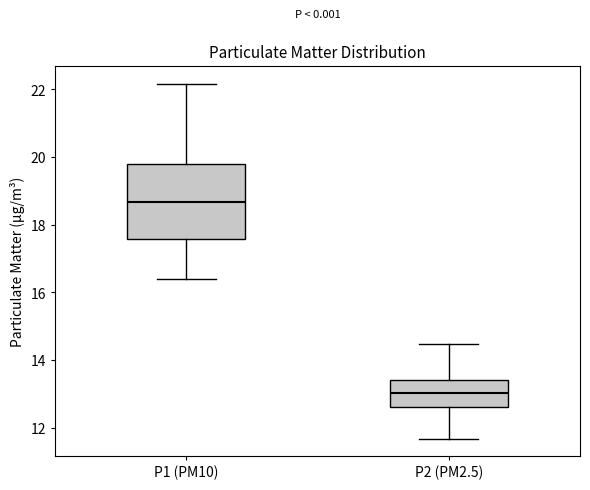

Reading left to right, read every box against the y-axis: the position of its median line, the range the box covers, and the ends of its whiskers. The values are not printed on the chart, so give them approximately, as read against the axis.

P1 (PM10): median 18.6, box 17.6 to 19.8, whiskers 16.4 to 22.2
P2 (PM2.5): median 13.0, box 12.6 to 13.4, whiskers 11.6 to 14.4